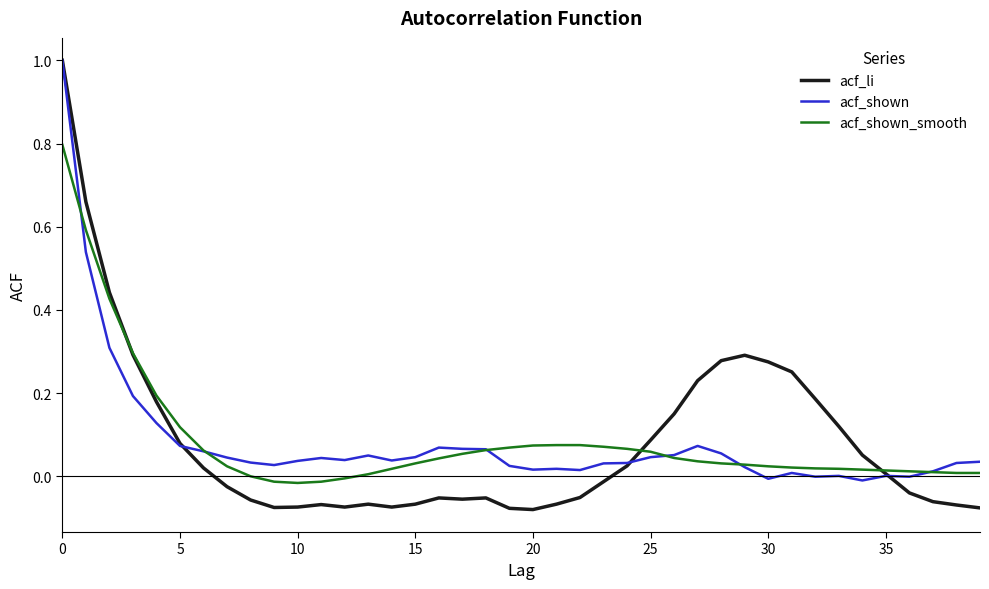

Which series has the widest spread of values?

acf_li